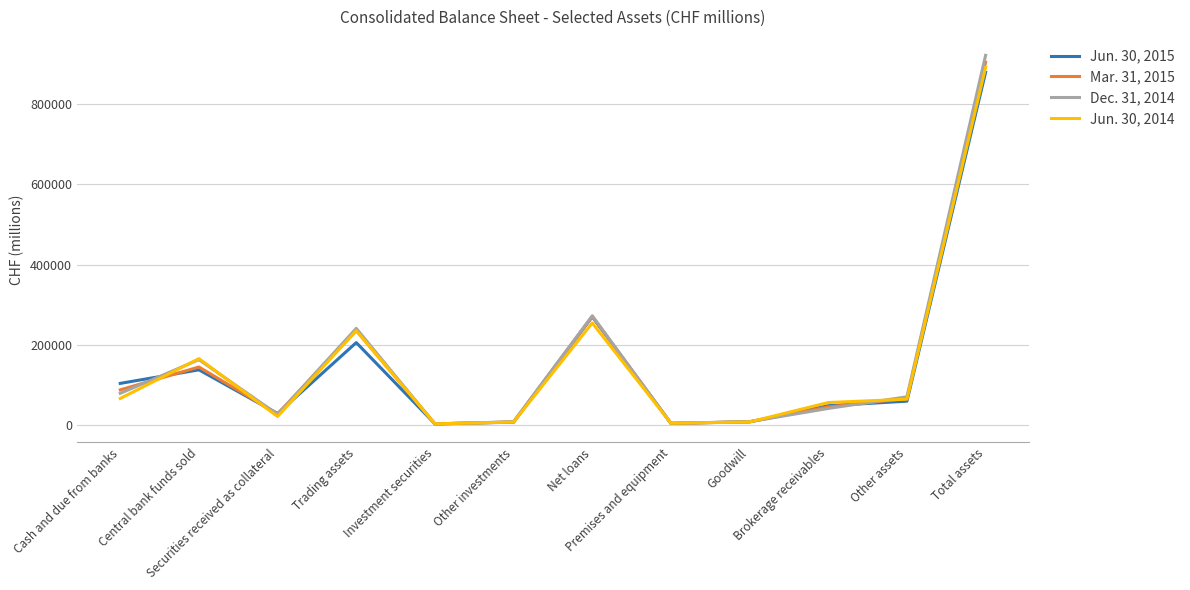

Which series has the widest spread of values?

Dec. 31, 2014